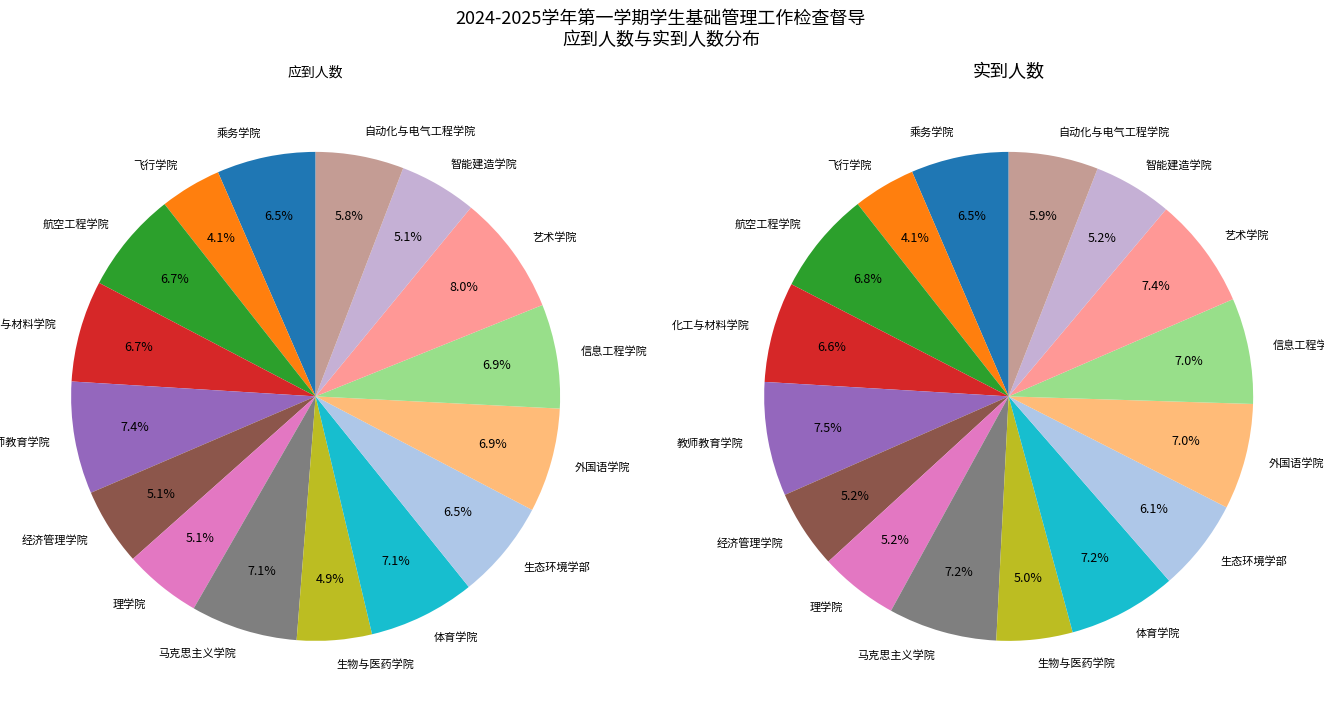

True or false: 艺术学院 accounts for 23% of the total.

False